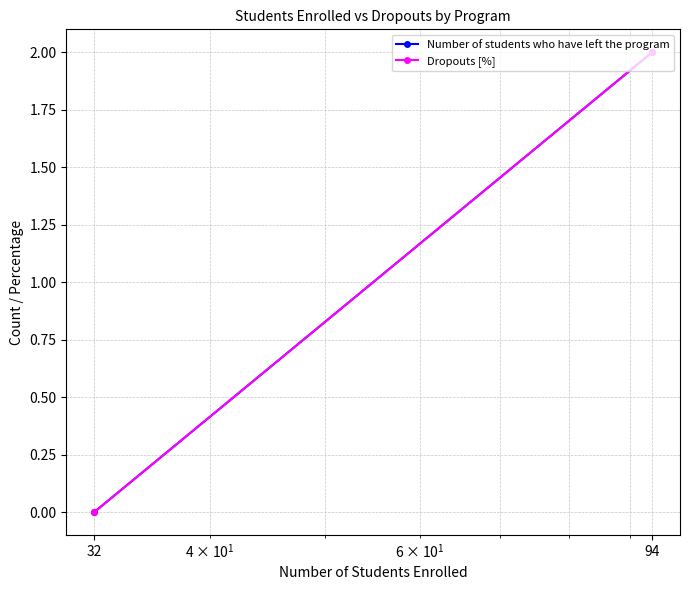

What is the difference between the Number of students who have left the program values at 94 and 32?

2